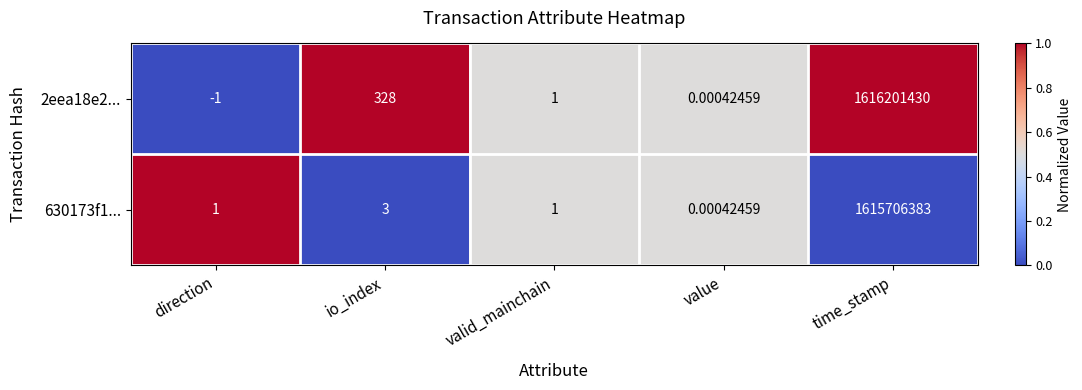

At which category does the chart reach its peak across all series?

time_stamp